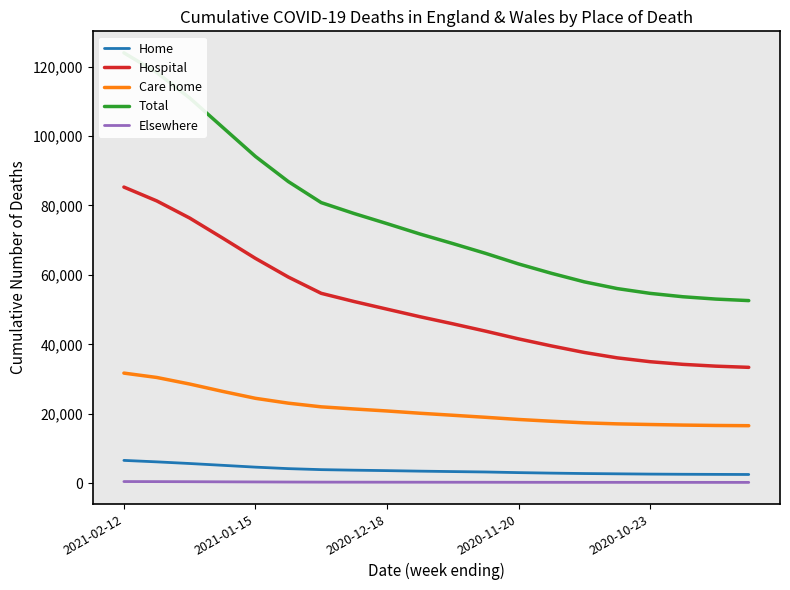

At how many categories does at least one series exceed 10475?

20